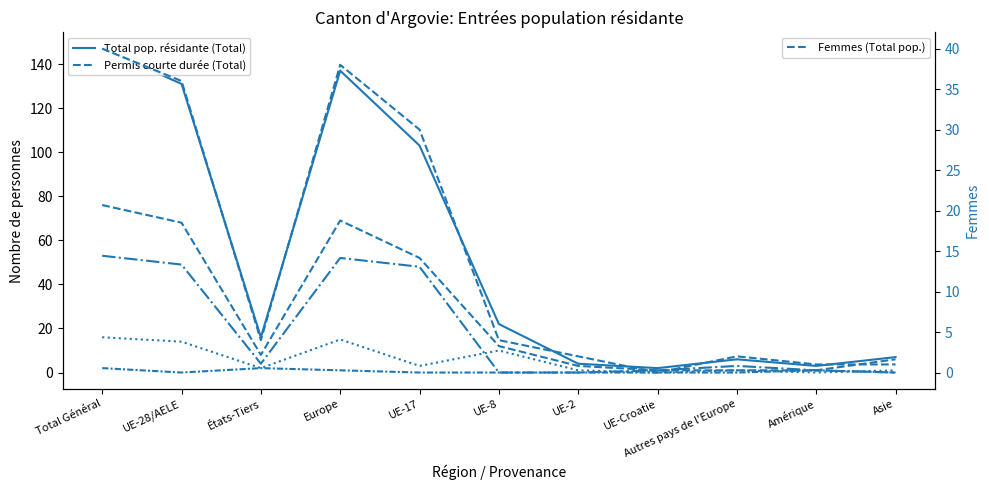

Which series has the largest total across all categories?

Total pop. résidante (Total)